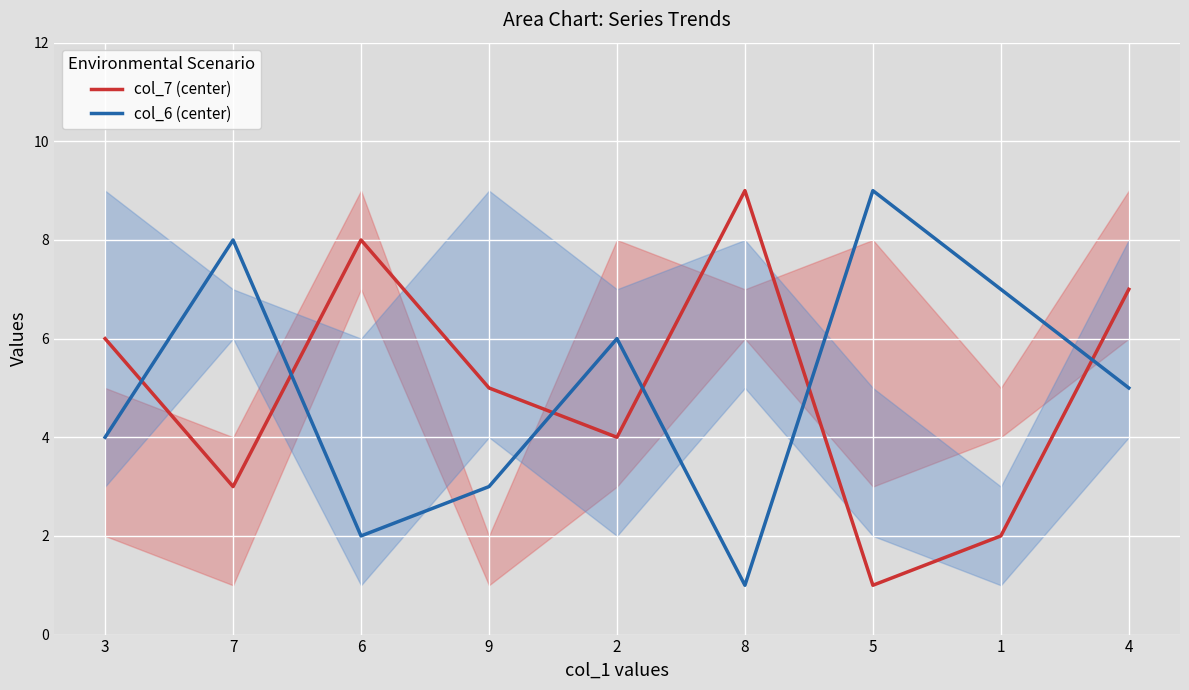

What is the approximate value of col_6 (center) at 9?

3